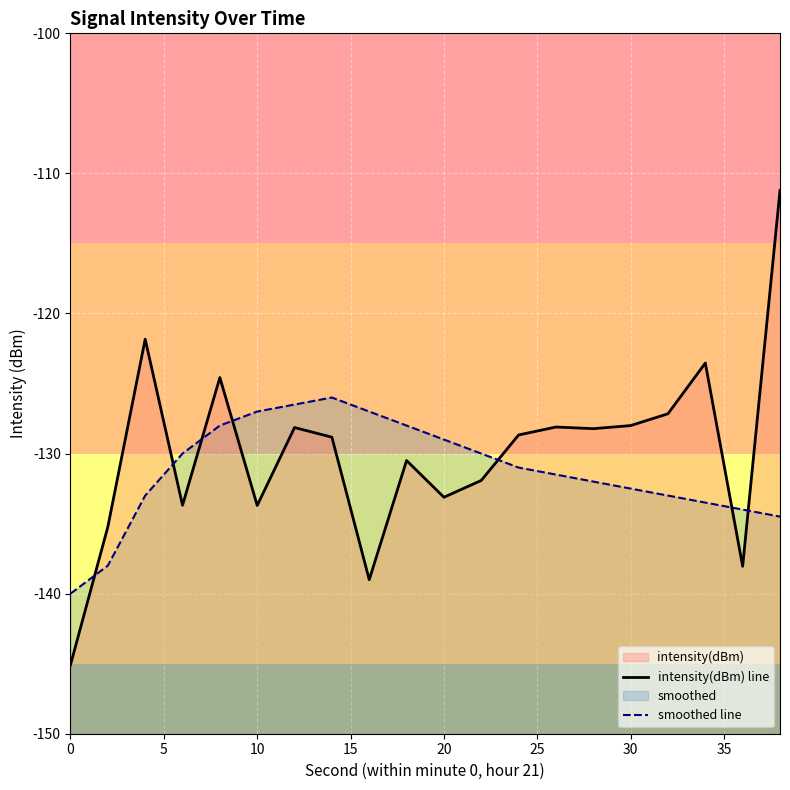

Where do smoothed line and intensity(dBm) line first cross each other?

0 and 5